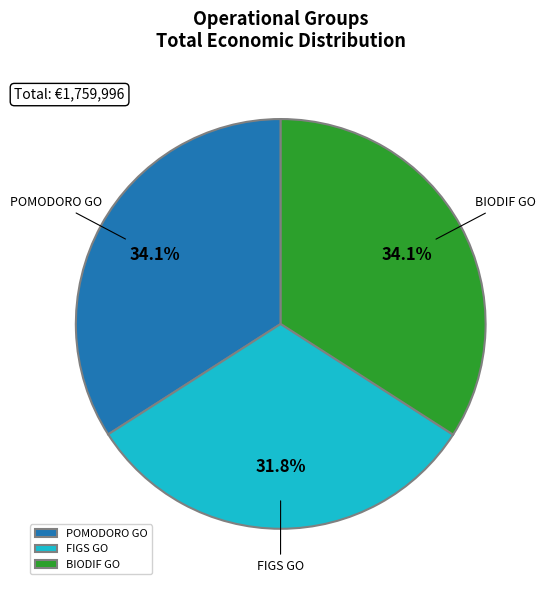

Approximately how many times larger is the value at FIGS GO compared to POMODORO GO?

0.9